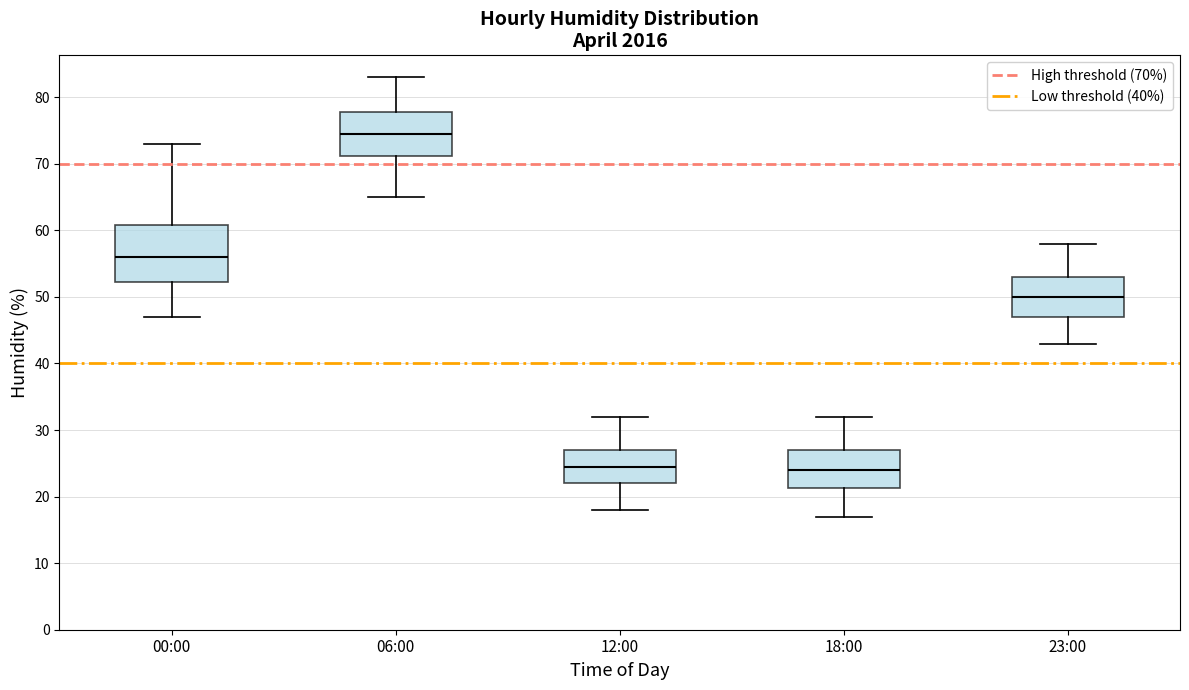

Reading left to right, transcribe this box plot: for each box, give where its median line is, the range the box spans, and where its two whiskers end, as read against the y-axis. The values are not printed on the chart, so give them approximately, as read against the axis.

00:00: median 56, box 52 to 61, whiskers 47 to 73
06:00: median 75, box 71 to 78, whiskers 65 to 83
12:00: median 25, box 22 to 27, whiskers 18 to 32
18:00: median 24, box 21 to 27, whiskers 17 to 32
23:00: median 50, box 47 to 53, whiskers 43 to 58